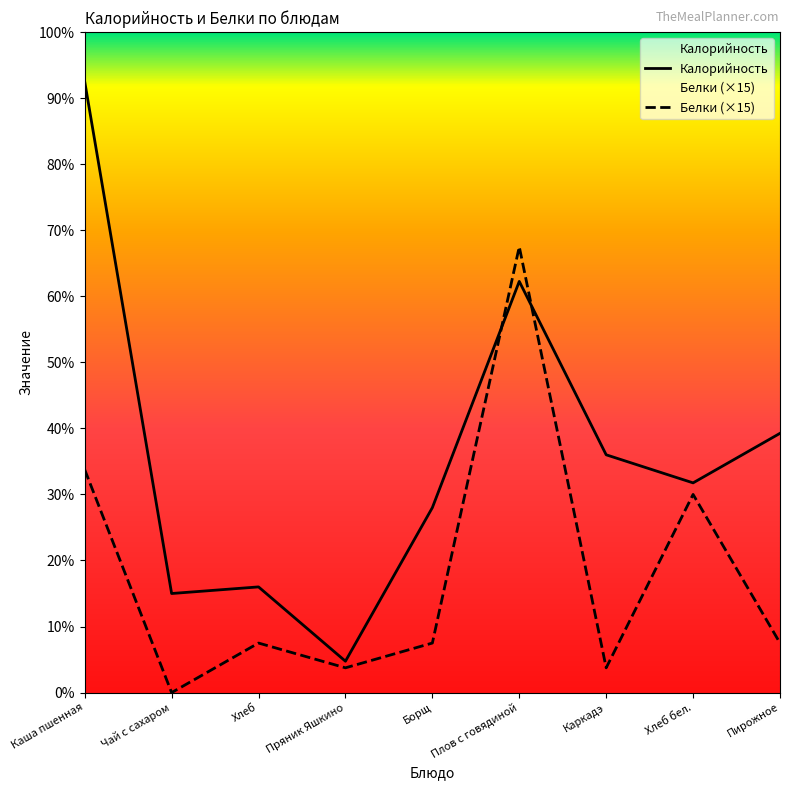

Reading left to right, list all the values displayed in this chart.

Калорийность: 370	60	64	19	112	249	144	127	157
Белки (×15): 135	0	30	15	30	270	15	120	30